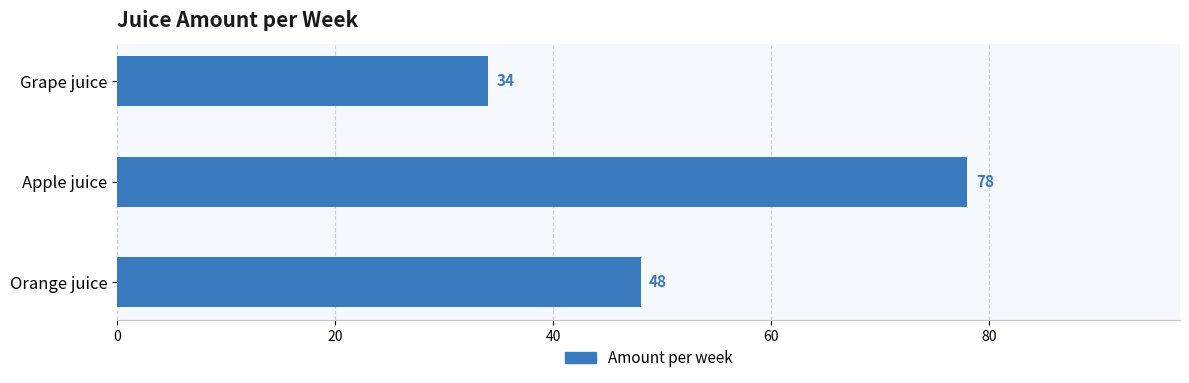

What is the ratio of the value at Apple juice to the value at Orange juice?

1.6